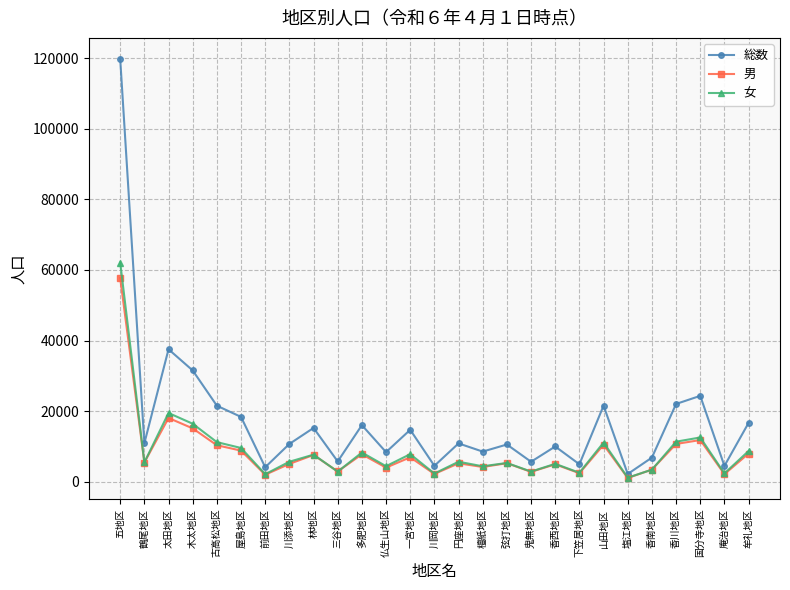

Which series has the largest range (max minus min)?

総数